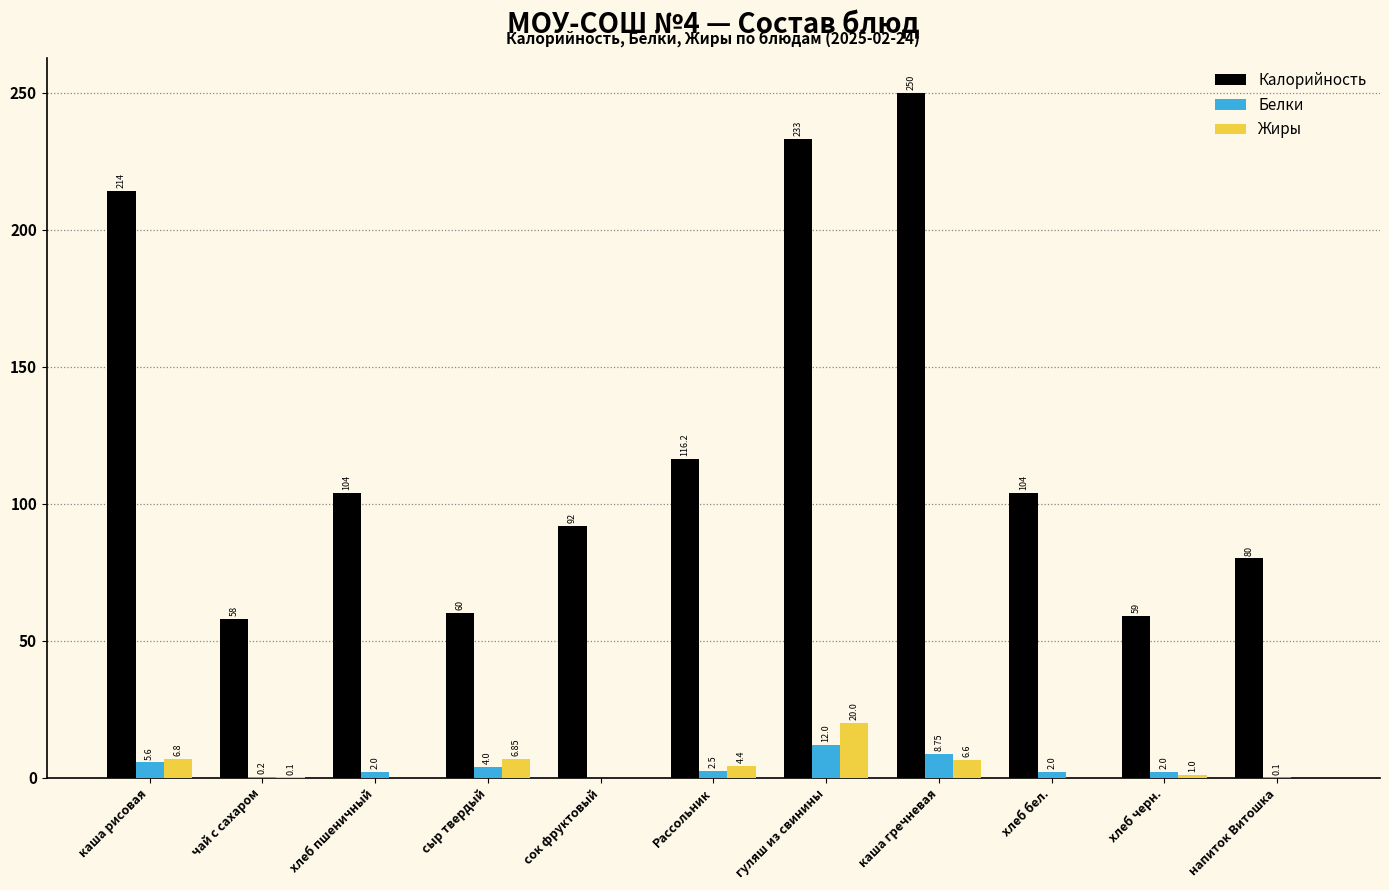

What is the sum of the Белки values at хлеб черн. and хлеб пшеничный?

4.0